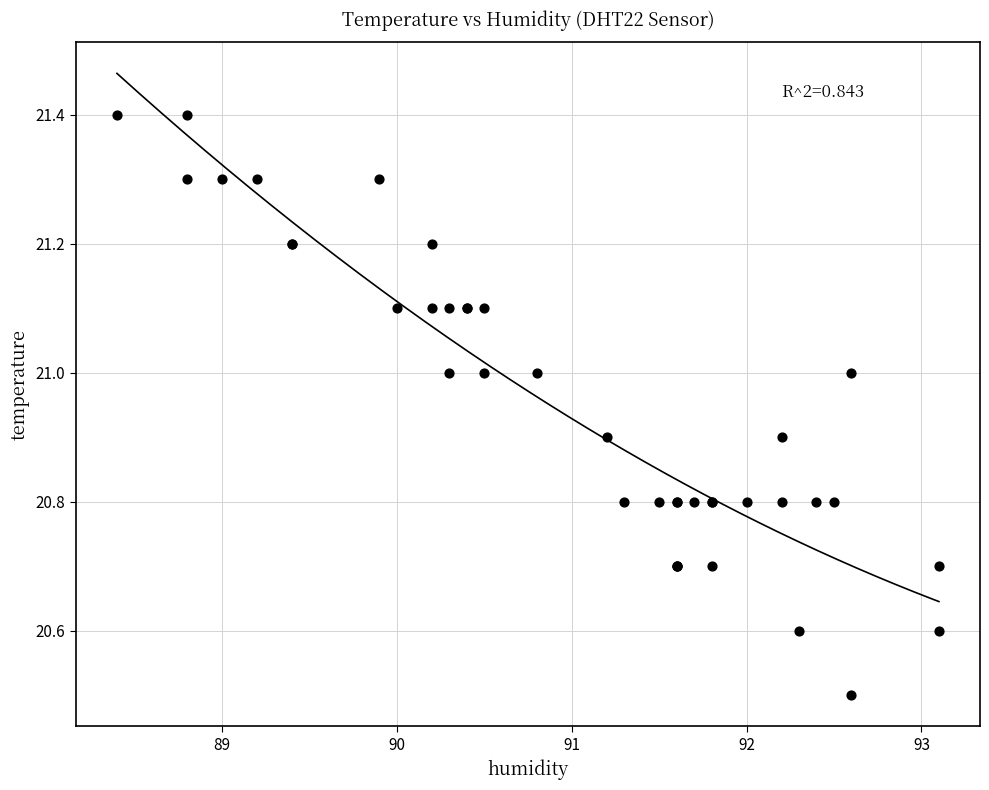

What Y value in the scatter plot is closest to 20?

20.5